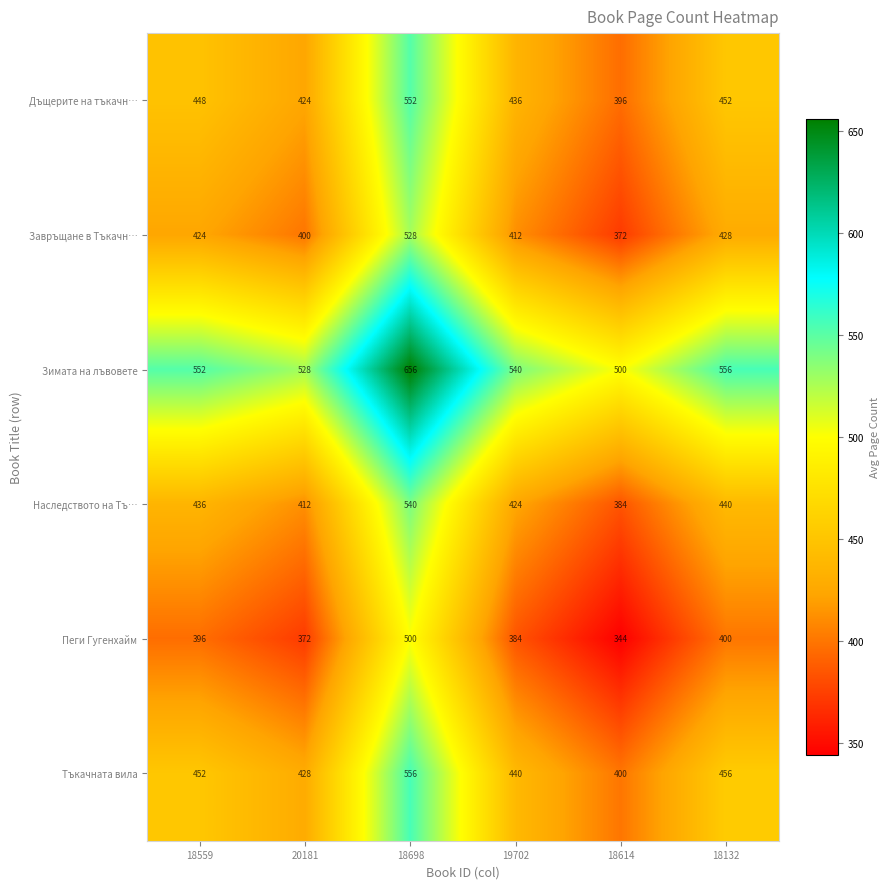

What is the minimum value for Наследството на Тъ…?

384